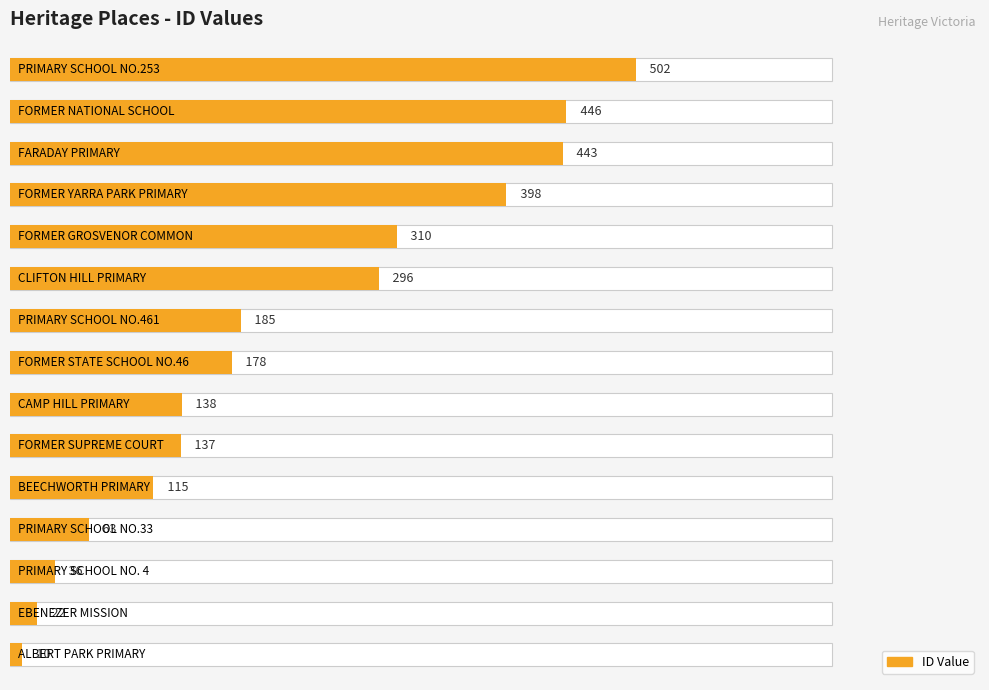

What is the minimum value shown in the chart?

10